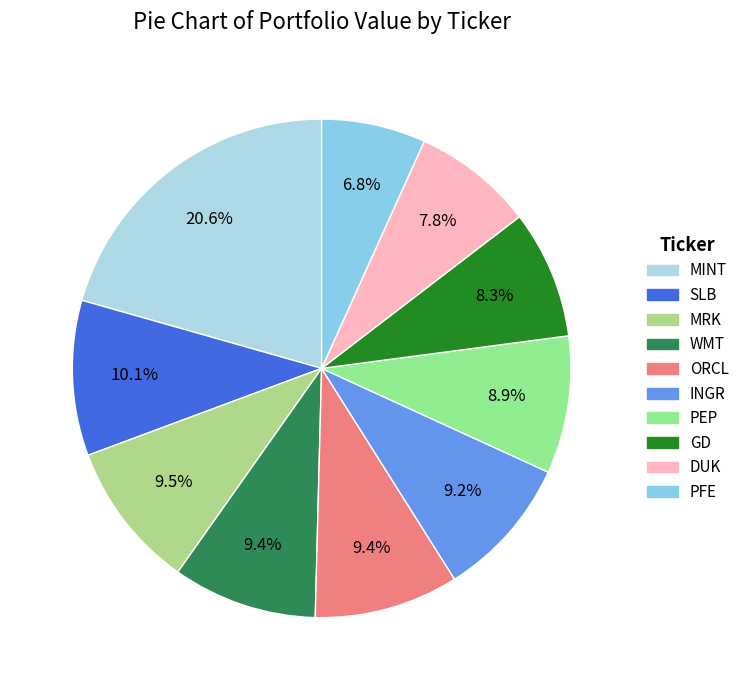

What is the largest slice in the pie chart?

MINT